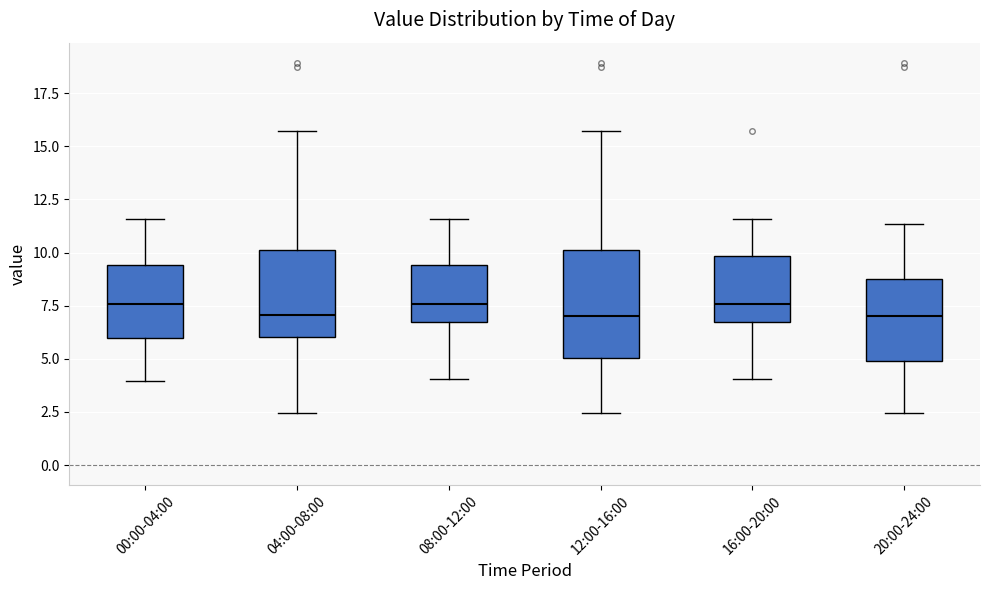

Where is the upper edge of the box for 20:00-24:00 on the y-axis? The values are not printed on the chart, so give them approximately, as read against the axis.

8.5